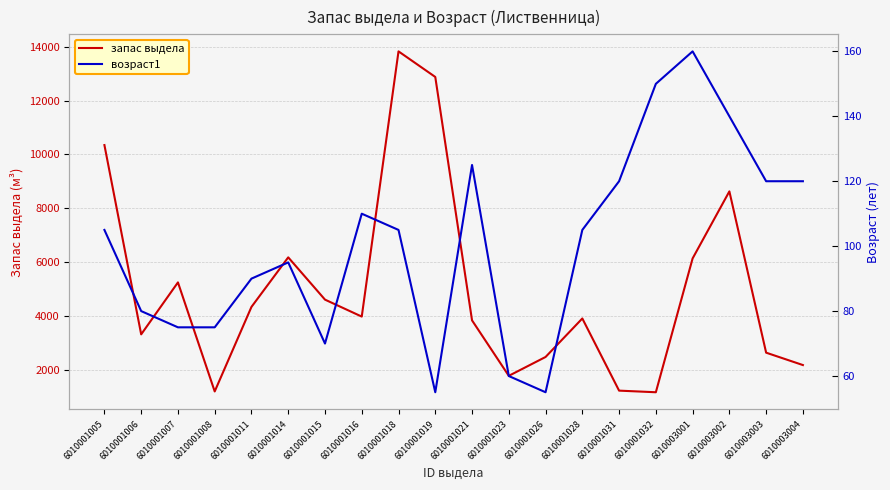

At which category is the sum across all series the highest?

6010001018